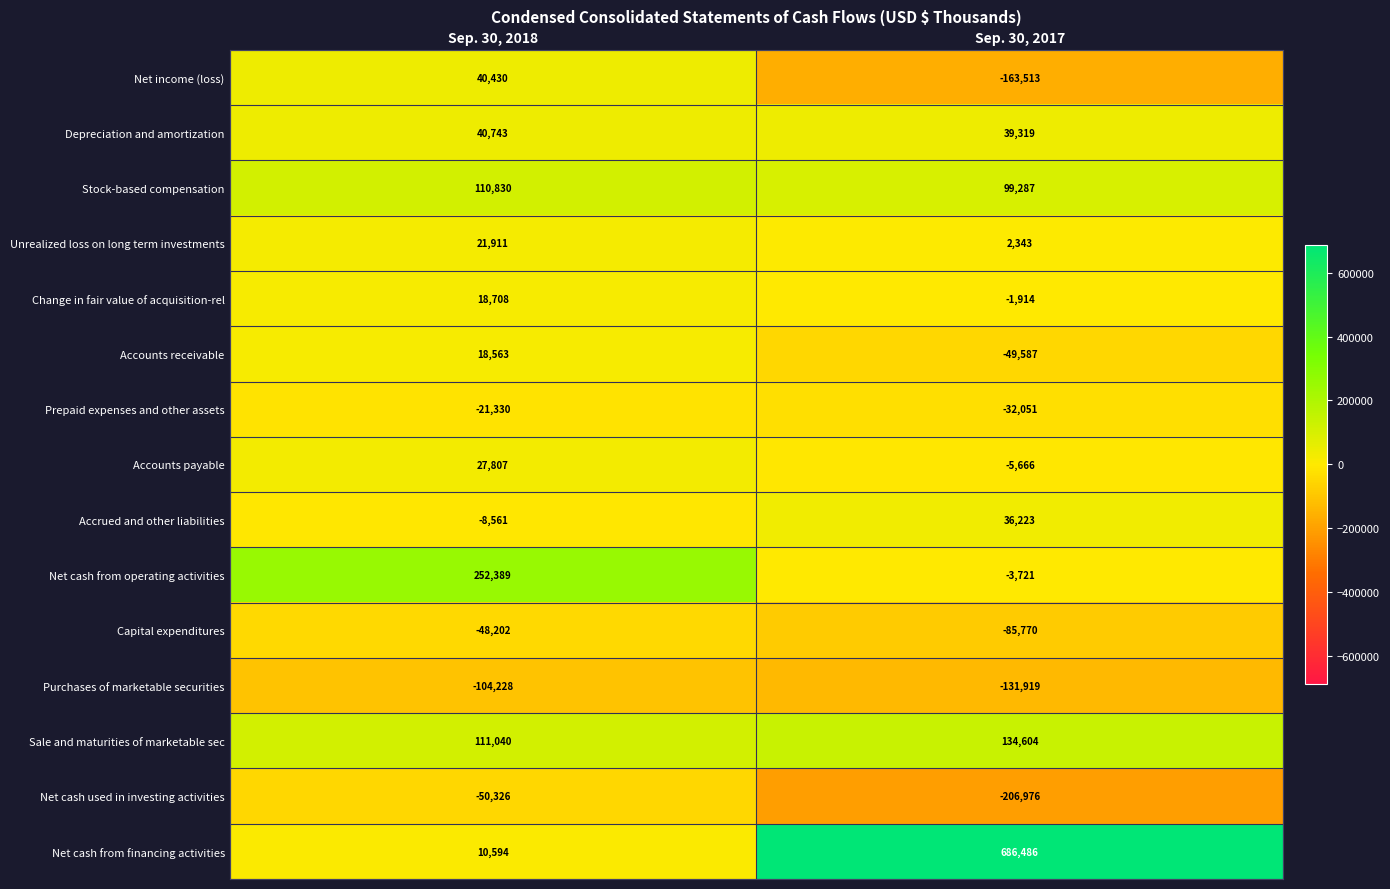

At how many categories does at least one series exceed 53240?

2